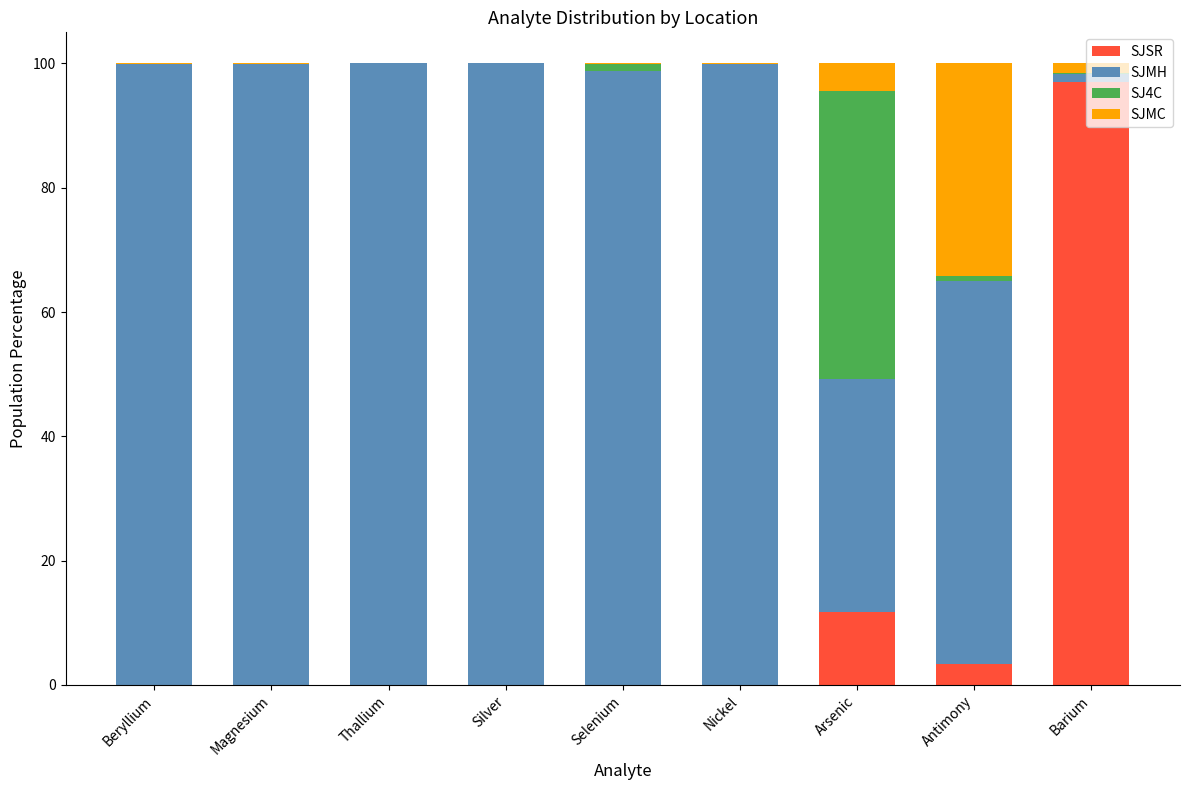

What is the maximum value for SJSR?

97.1